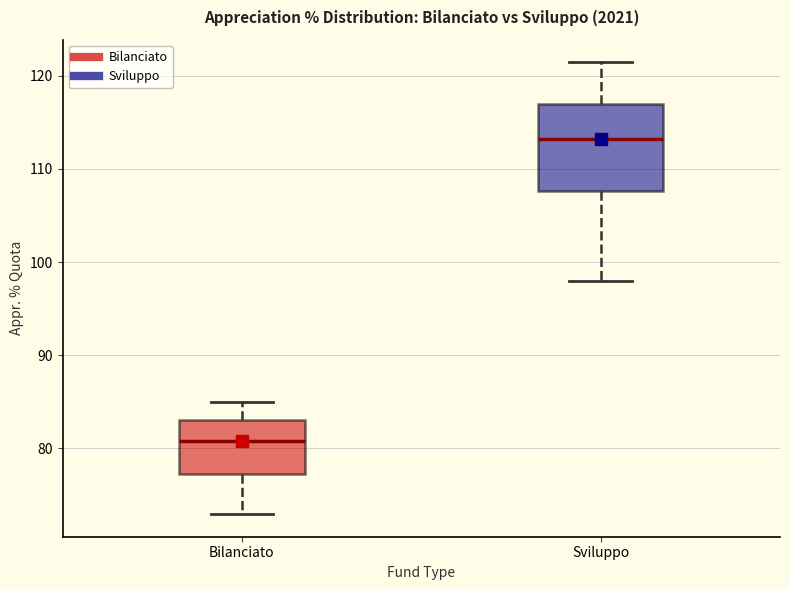

Which box has the lowest median line?

Bilanciato